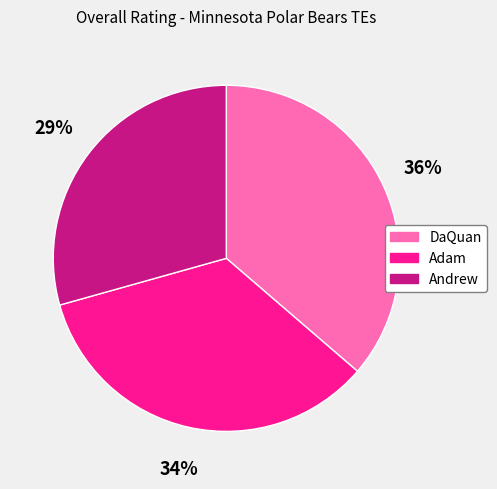

To the nearest percent, what portion does Andrew represent?

29%